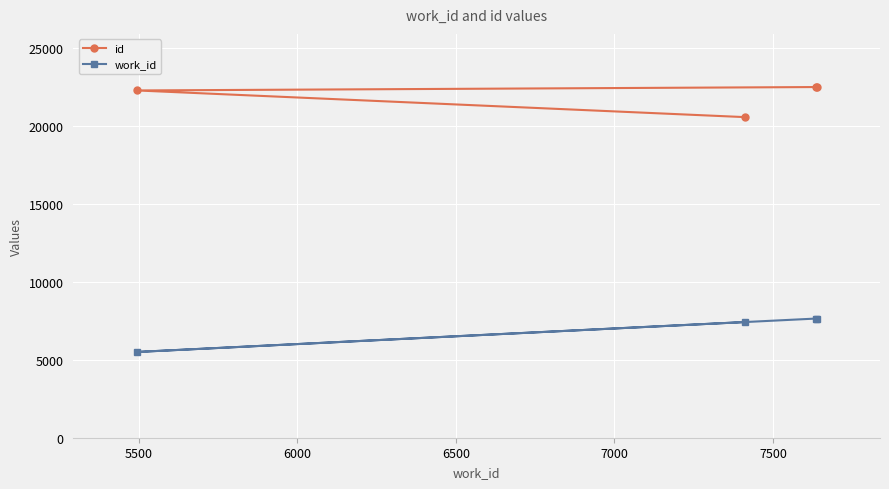

Reading left to right, transcribe all the data shown in this chart.

id: 20543	22251	22469	22500
work_id: 7410	5494	7636	7637